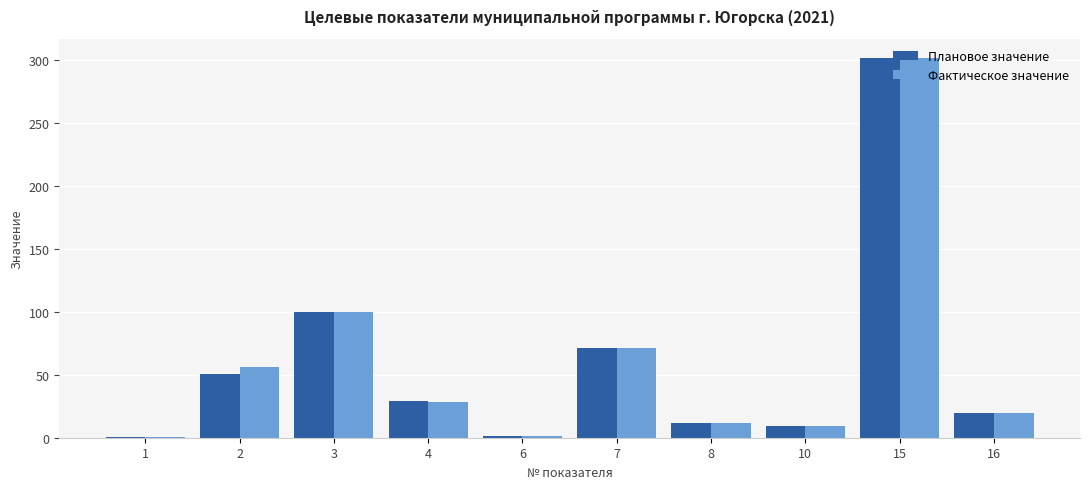

Is the value of Фактическое значение at 16 greater than the value of Плановое значение at 4?

No